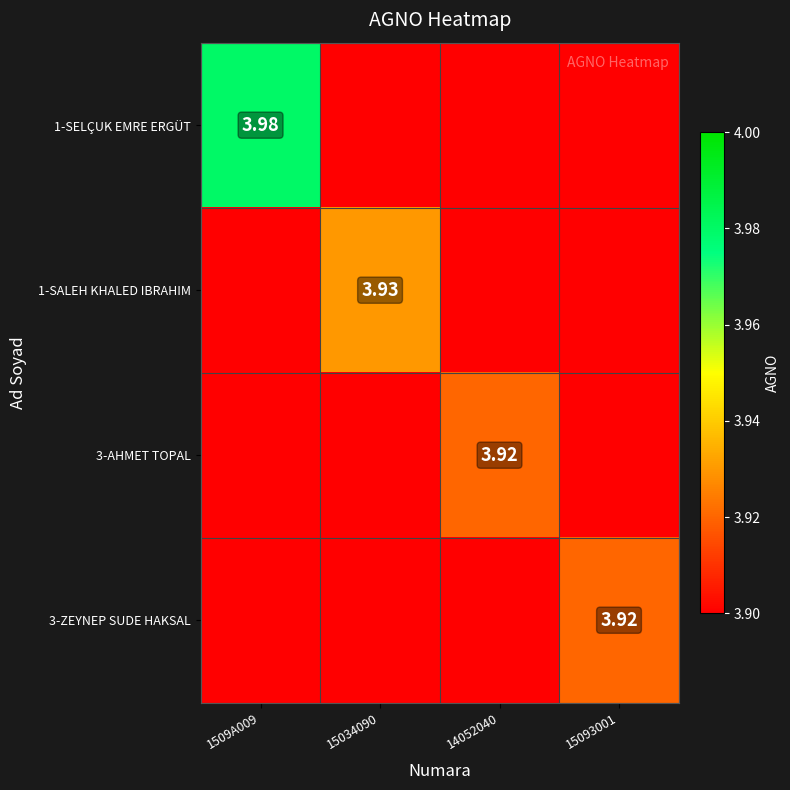

At which category is the sum across all series the highest?

1509A009